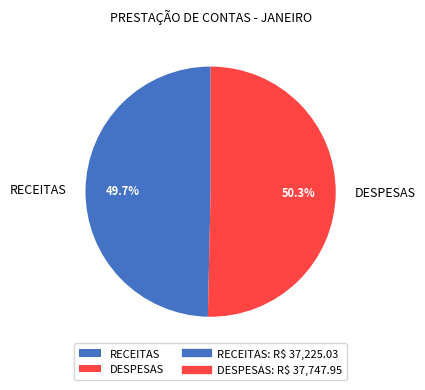

Which slice is the largest?

DESPESAS